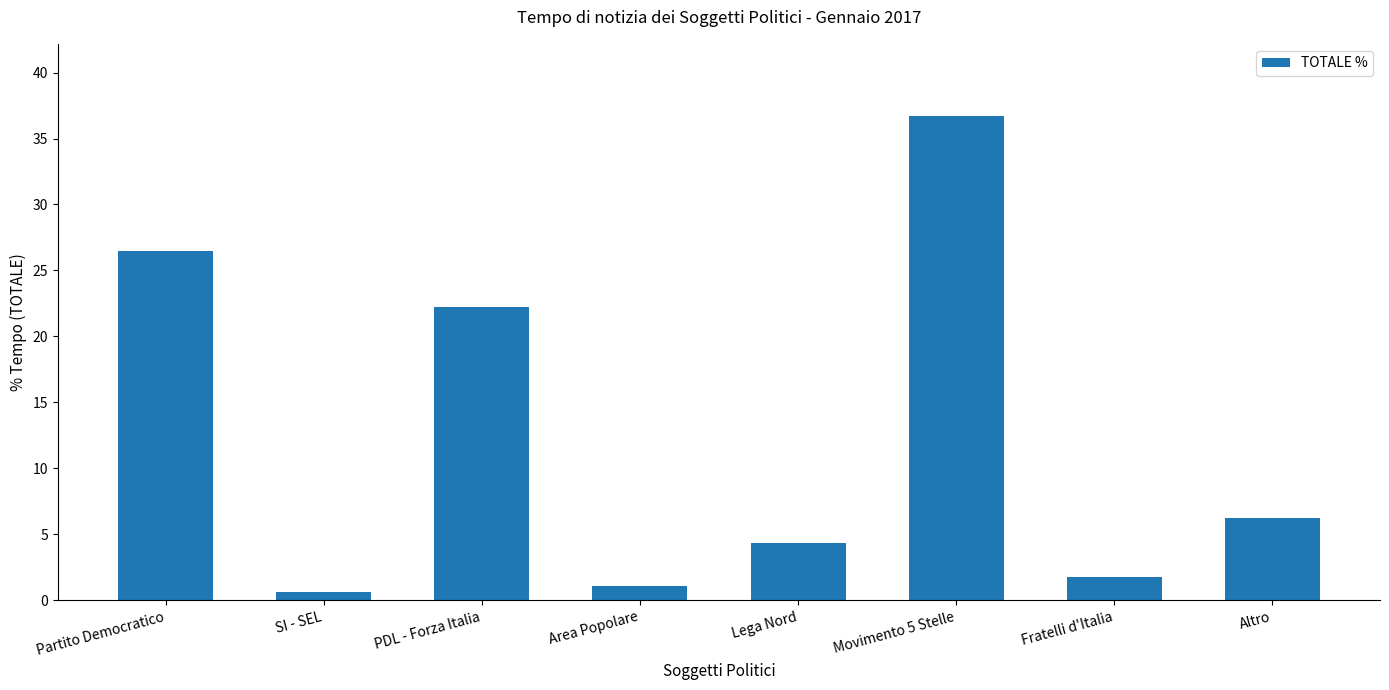

Which has a higher value, PDL - Forza Italia or Fratelli d'Italia?

PDL - Forza Italia